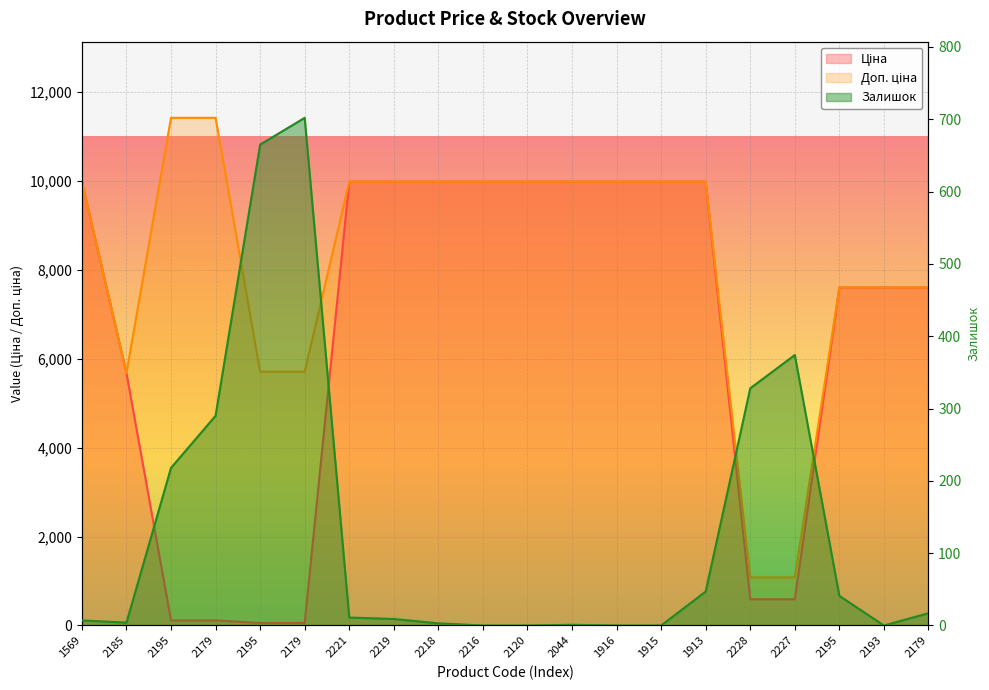

True or false: Доп. ціна and Ціна cross at least once.

False